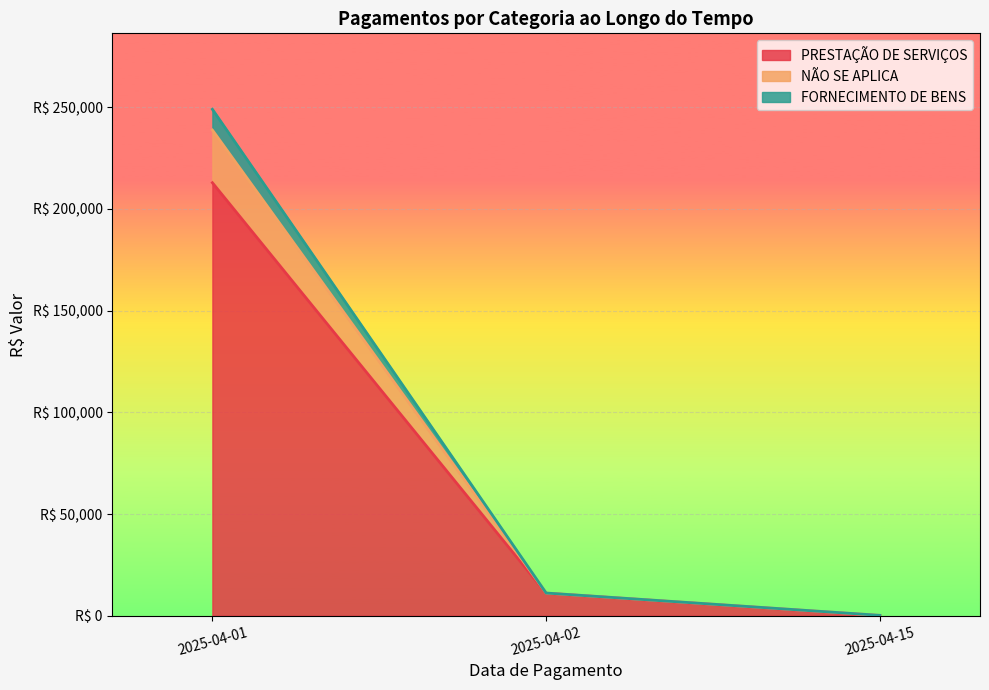

True or false: FORNECIMENTO DE BENS has a value of 8.8 at 2025-04-01.

False